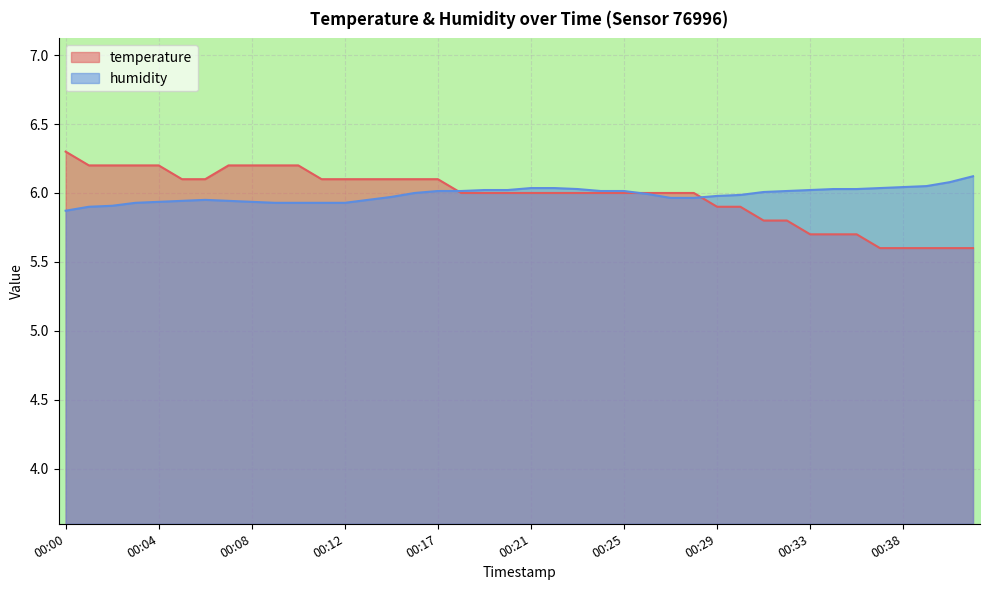

Reading left to right, list all the values displayed in this chart.

temperature: 00:00=6.3	00:01=6.2	00:02=6.2	00:03=6.2	00:04=6.2	00:05=6.1	00:06=6.1	00:07=6.2	00:08=6.2	00:09=6.2	00:10=6.2	00:11=6.1	00:12=6.1	00:13=6.1	00:14=6.1	00:16=6.1	00:17=6.1	00:18=6.0	00:19=6.0	00:20=6.0	00:21=6.0	00:22=6.0	00:23=6.0	00:24=6.0	00:25=6.0	00:26=6.0	00:27=6.0	00:28=6.0	00:29=5.9	00:30=5.9	00:31=5.8	00:32=5.8	00:33=5.7	00:34=5.7	00:36=5.7	00:37=5.6	00:38=5.6	00:39=5.6	00:40=5.6	00:41=5.6
humidity: 00:00=5.9	00:01=5.9	00:02=5.9	00:03=5.9	00:04=5.9	00:05=5.9	00:06=6.0	00:07=5.9	00:08=5.9	00:09=5.9	00:10=5.9	00:11=5.9	00:12=5.9	00:13=6.0	00:14=6.0	00:16=6.0	00:17=6.0	00:18=6.0	00:19=6.0	00:20=6.0	00:21=6.0	00:22=6.0	00:23=6.0	00:24=6.0	00:25=6.0	00:26=6.0	00:27=6.0	00:28=6.0	00:29=6.0	00:30=6.0	00:31=6.0	00:32=6.0	00:33=6.0	00:34=6.0	00:36=6.0	00:37=6.0	00:38=6.0	00:39=6.0	00:40=6.1	00:41=6.1